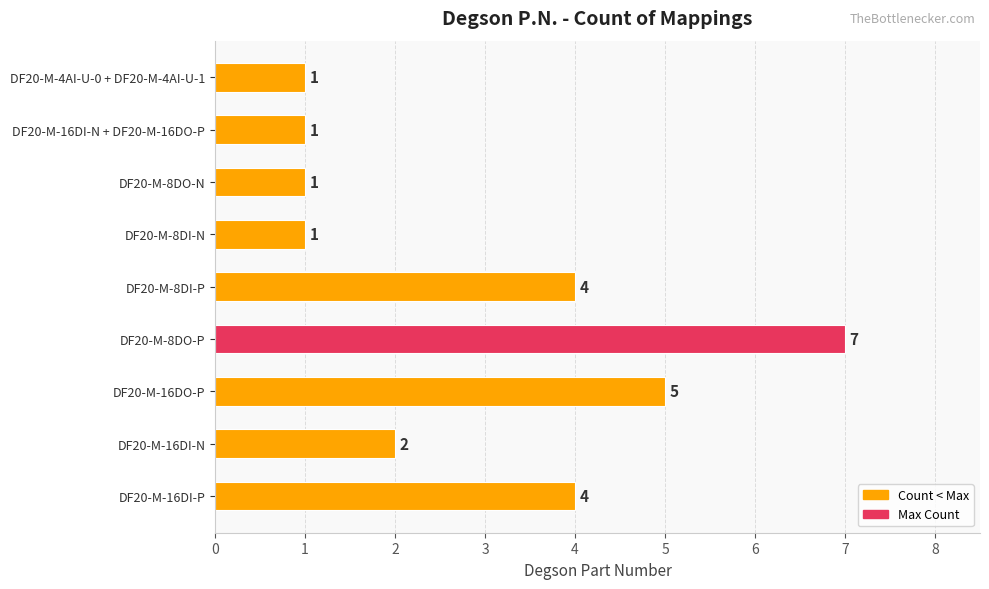

How many values are below 2?

4